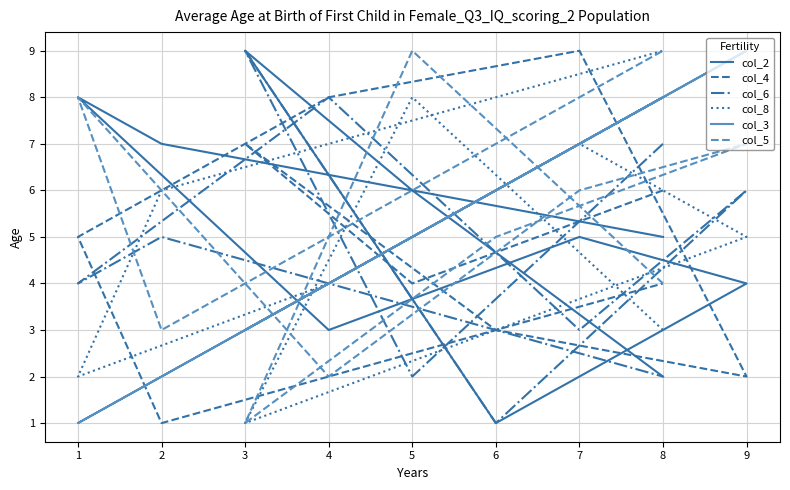

The col_3 series shows 4 at 7. True or false?

False